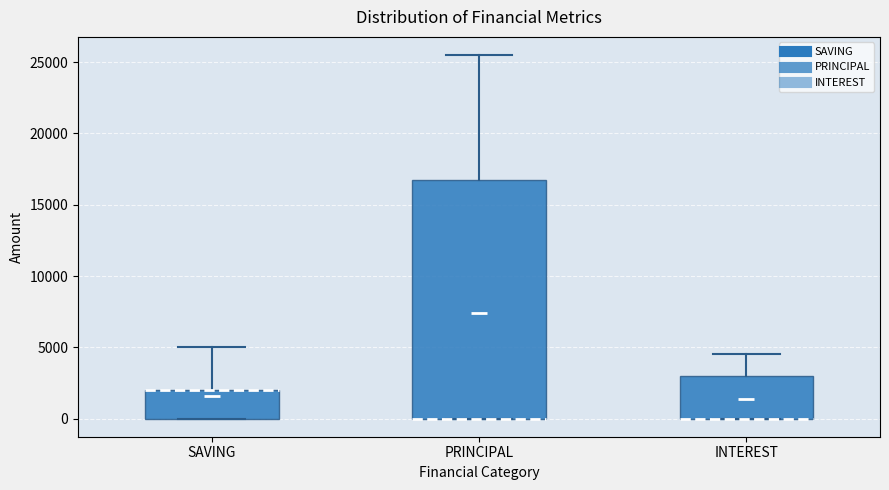

Where does the upper whisker of the box for INTEREST end on the y-axis? The values are not printed on the chart, so give them approximately, as read against the axis.

4500